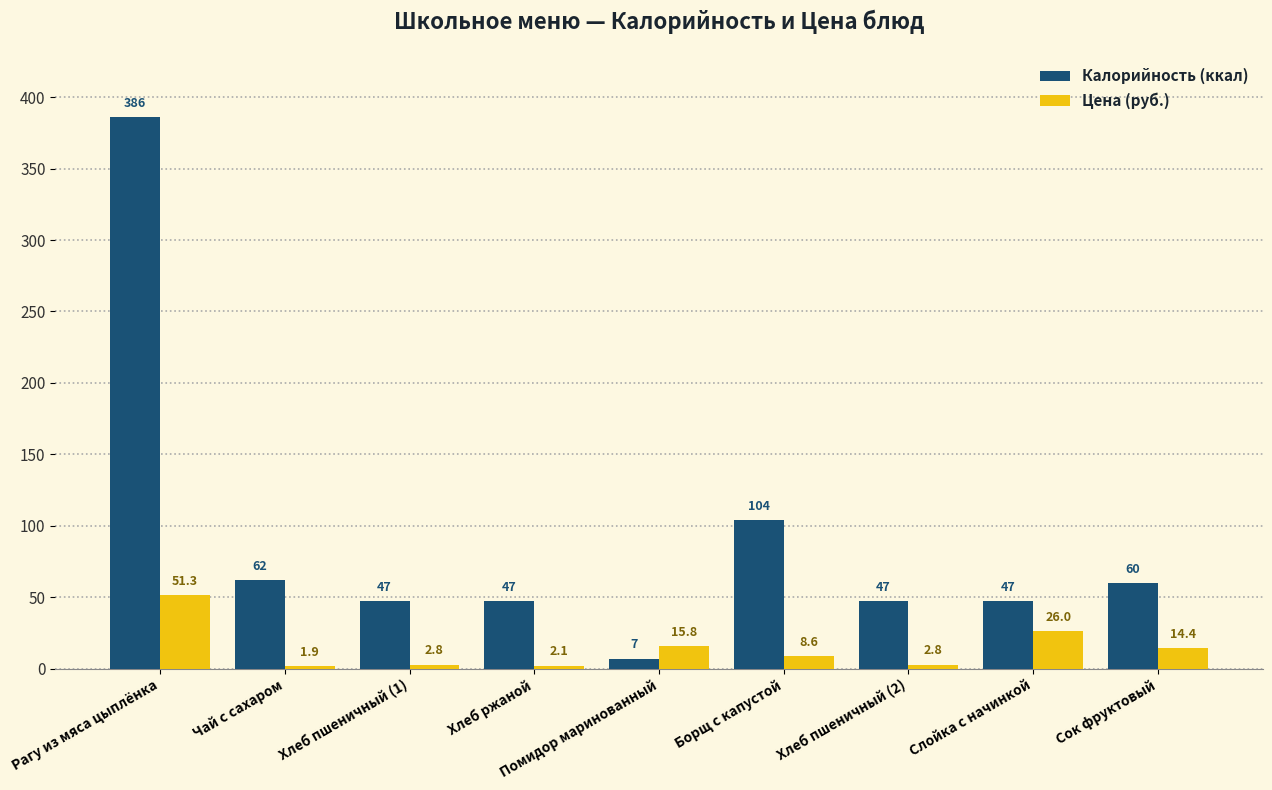

True or false: Калорийность (ккал) has a value of 29.3 at Хлеб ржаной.

False